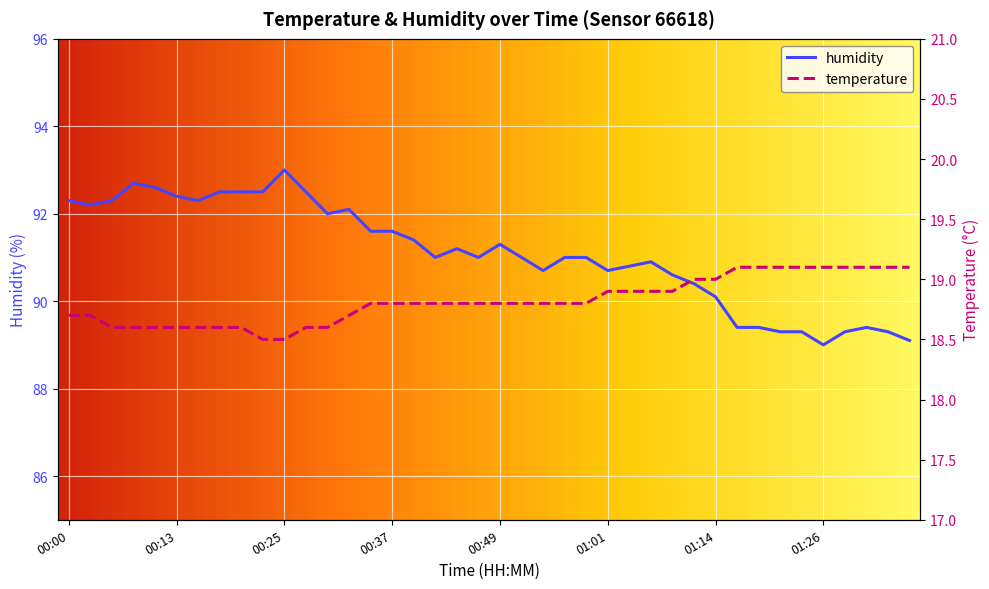

True or false: humidity has a value of 89.0 at 01:26.

True